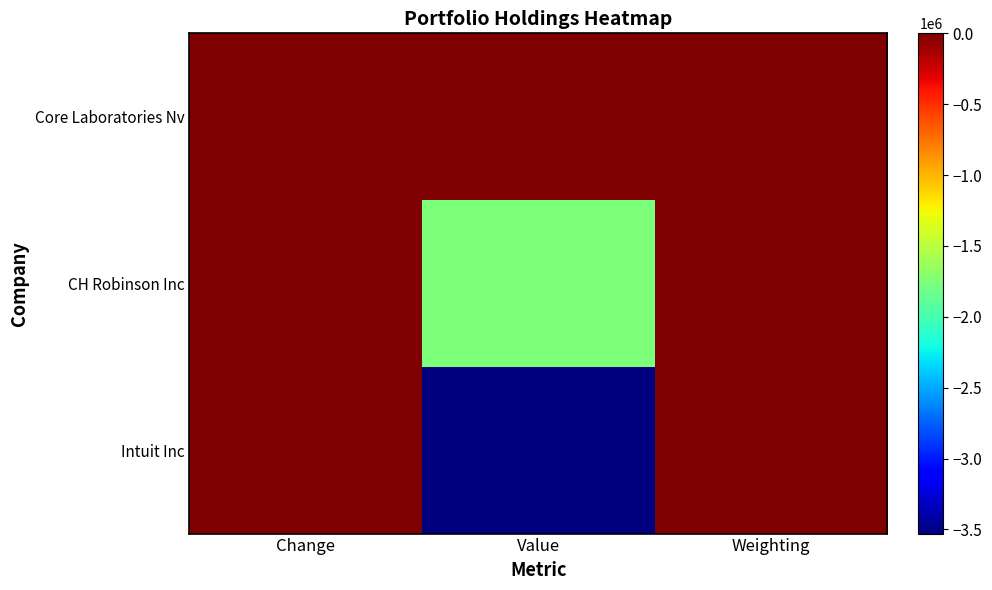

Reading right to left, what are all the values shown in this chart?

Core Laboratories Nv: Weighting=-0.0	Value=-3094.0	Change=0.0
CH Robinson Inc: Weighting=-2.4	Value=-1763941.0	Change=0.0
Intuit Inc: Weighting=-5.4	Value=-3529205.0	Change=0.0